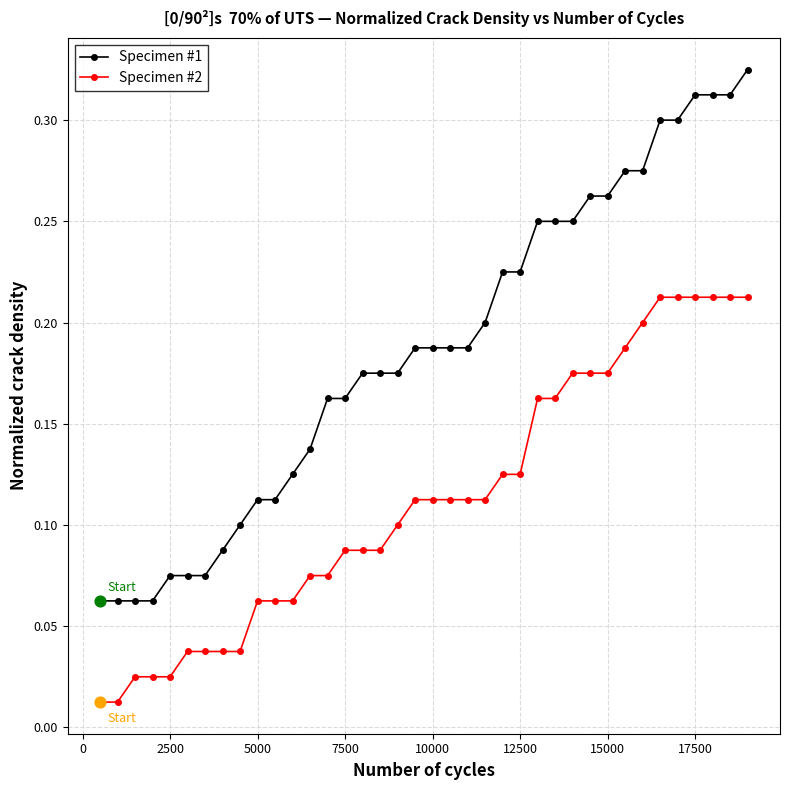

What are all the series names shown in the legend?

Specimen #1, Specimen #2